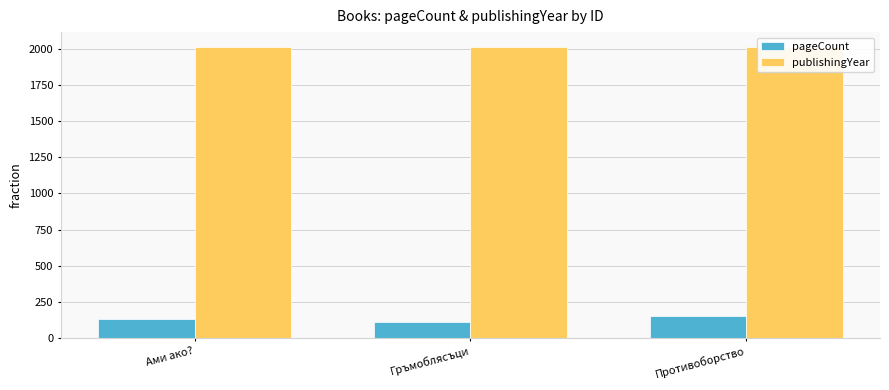

What is the sum of all publishingYear values?

6050